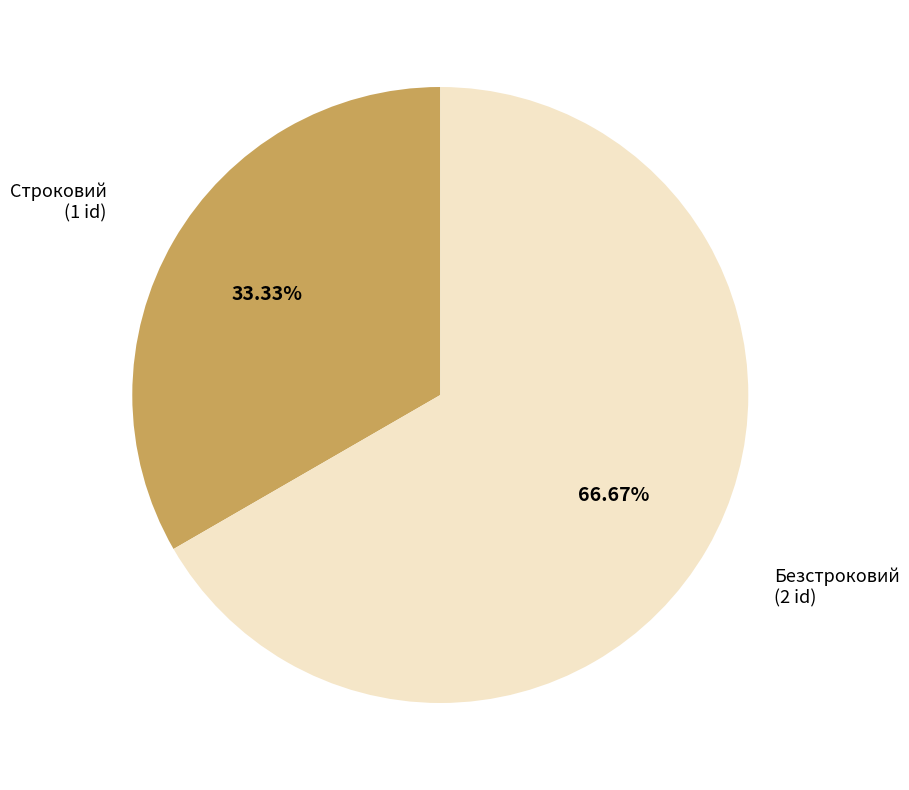

What portion of the pie excludes Строковий?

66.7%